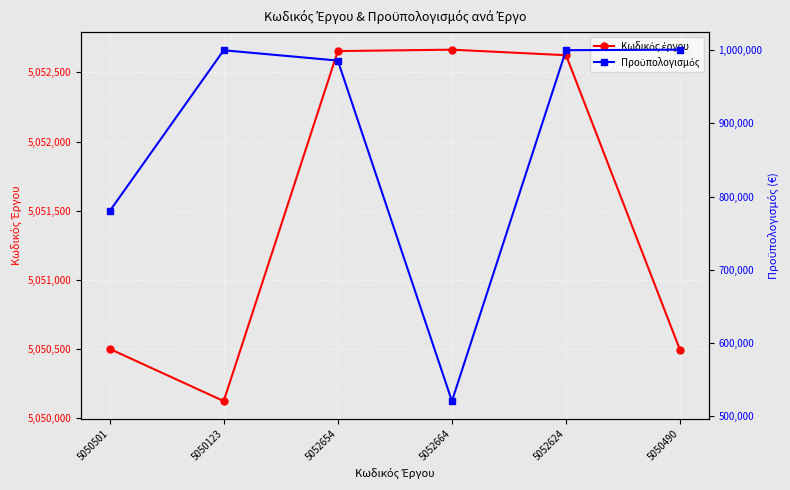

True or false: Προϋπολογισμός and Κωδικός έργου cross at least once.

False